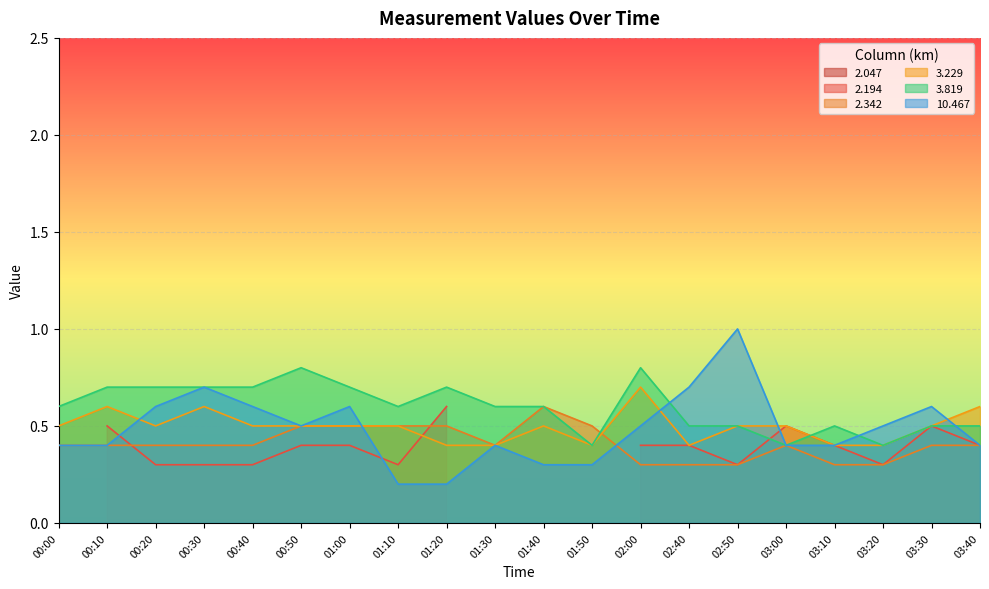

At which category is the sum across all series the highest?

00:30